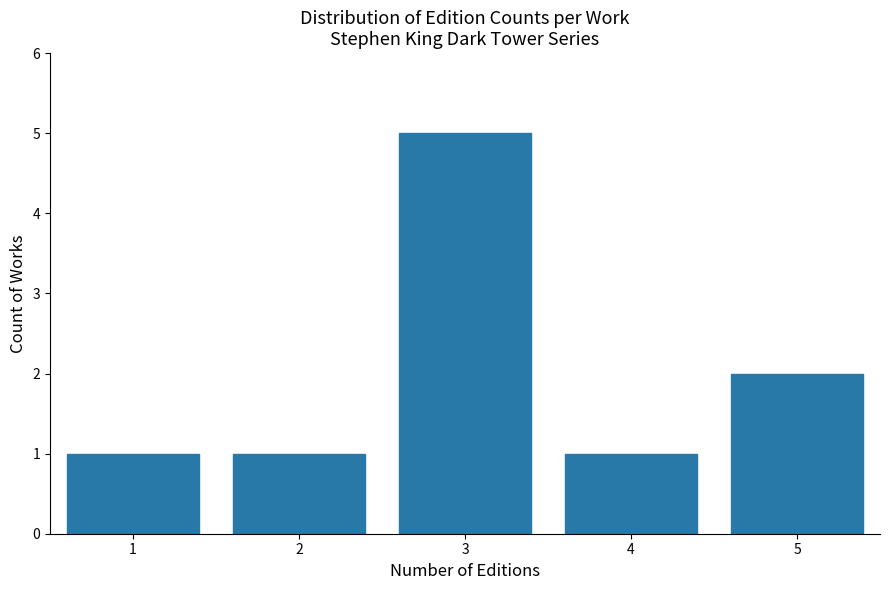

Reading right to left, what are all the values shown in this chart?

5=2	4=1	3=5	2=1	1=1